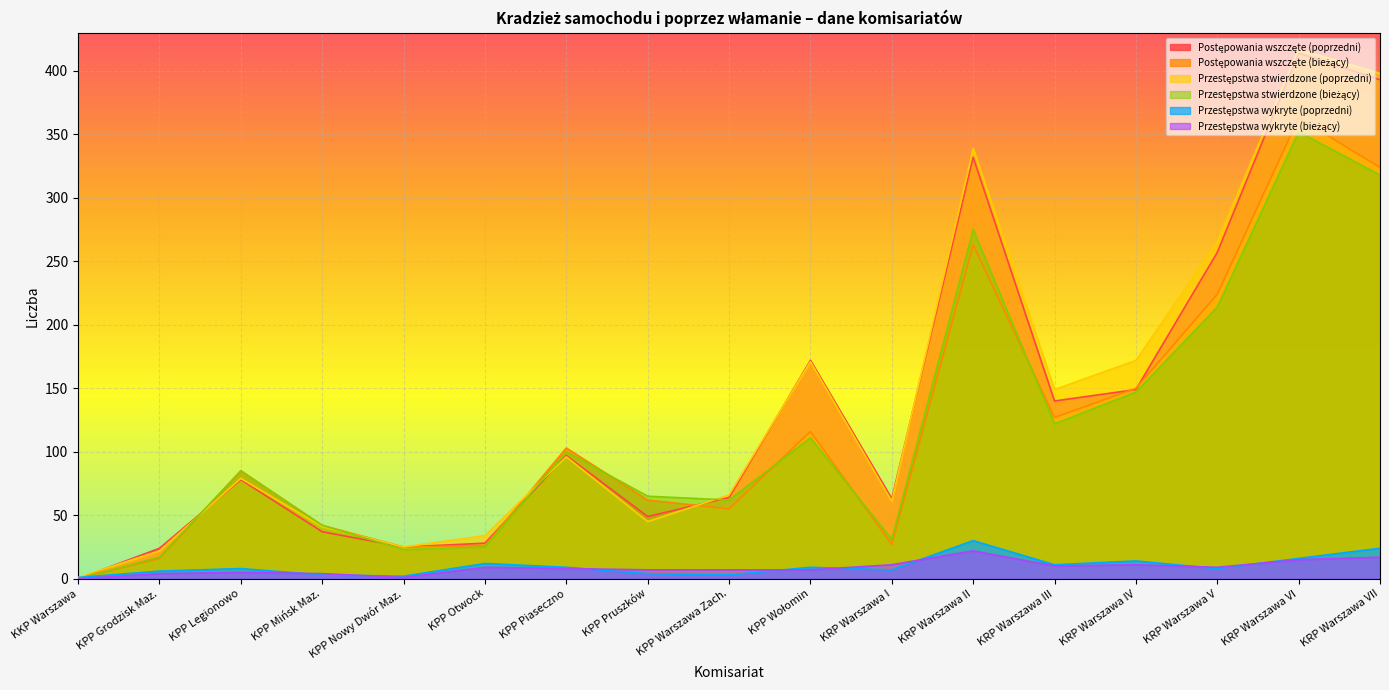

Between KPP Legionowo and KRP Warszawa V, which series saw the biggest shift?

Przestępstwa stwierdzone (poprzedni)